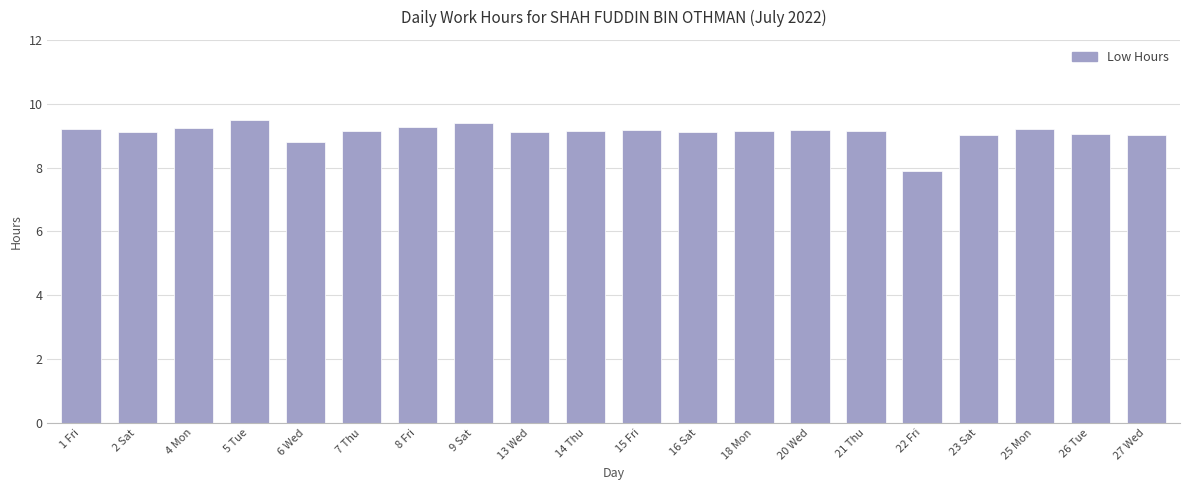

At which label does the data first exceed 9?

1 Fri